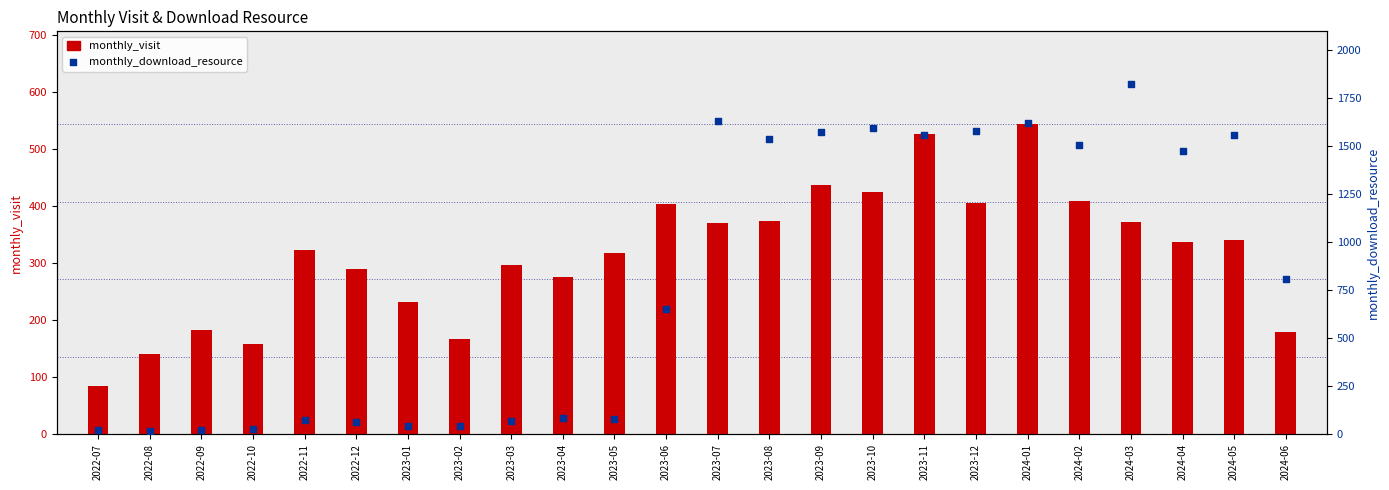

Which series has the largest total across all categories?

monthly_download_resource